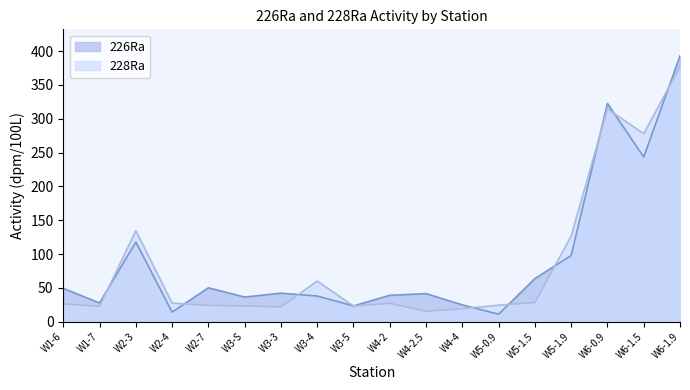

Reading left to right, what are all the values shown in this chart?

226Ra: W1-6=49.3	W1-7=27.7	W2-3=117.8	W2-4=14.3	W2-7=50.1	W3-S=36.5	W3-3=42.2	W3-4=38.0	W3-5=23.4	W4-2=39.1	W4-2.5=41.5	W4-4=24.9	W5-0.9=11.1	W5-1.5=63.8	W5-1.9=97.8	W6-0.9=322.7	W6-1.5=243.5	W6-1.9=392.9
228Ra: W1-6=26.4	W1-7=22.7	W2-3=134.6	W2-4=27.5	W2-7=24.1	W3-S=23.3	W3-3=21.9	W3-4=60.1	W3-5=23.2	W4-2=27.3	W4-2.5=15.5	W4-4=19.4	W5-0.9=24.5	W5-1.5=28.3	W5-1.9=126.8	W6-0.9=314.8	W6-1.5=277.9	W6-1.9=377.0